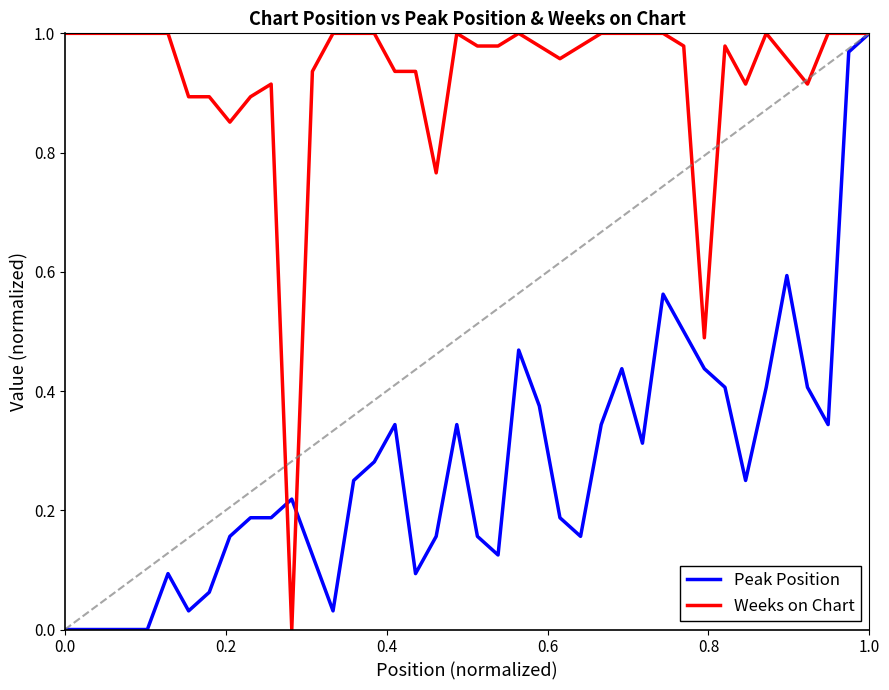

True or false: Weeks on Chart has more than 0 points higher than both neighbors.

True